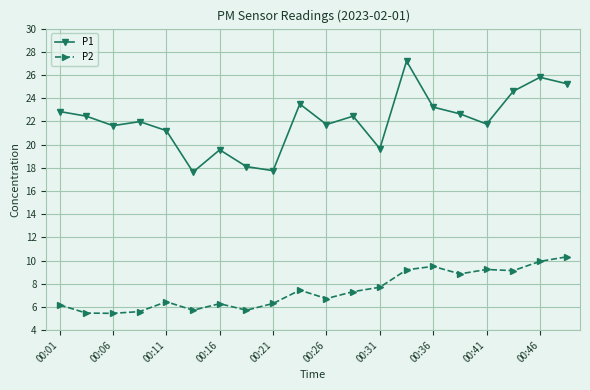

Which series has the largest total across all categories?

P1